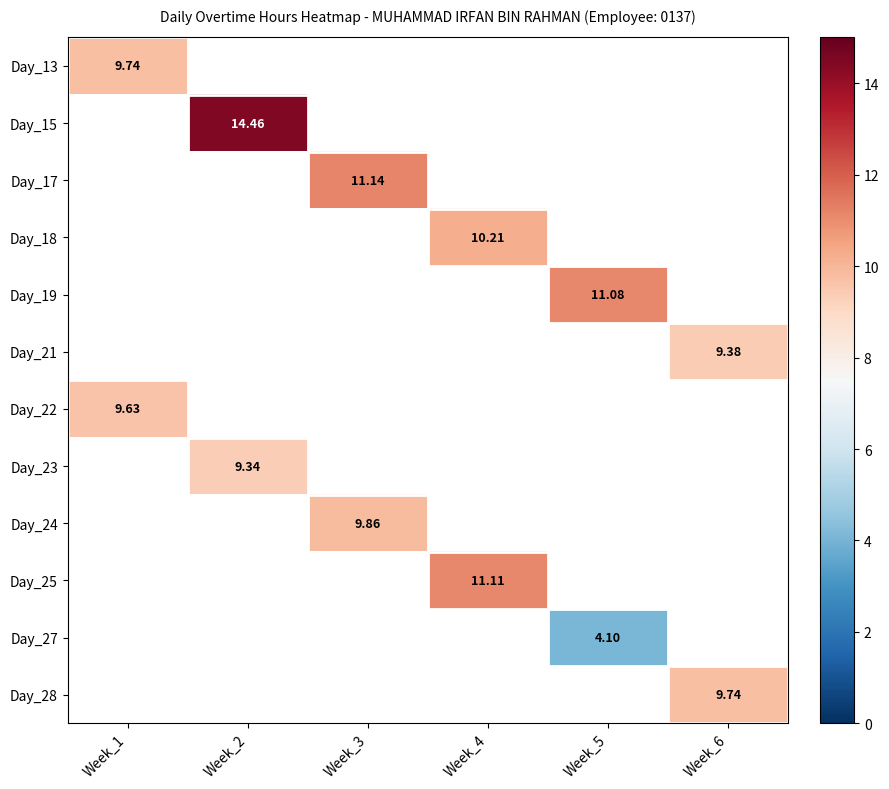

What is the greatest value displayed?

14.5